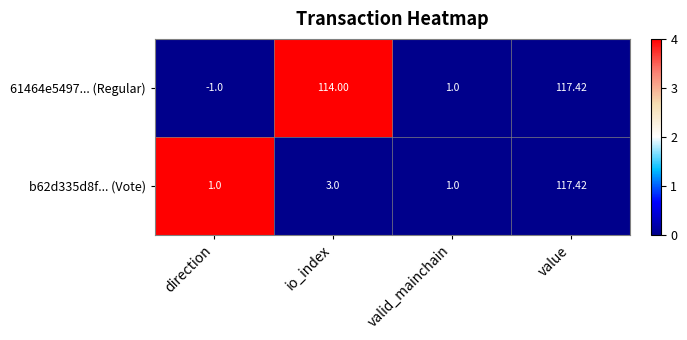

Rank the categories by 61464e5497... (Regular) value from highest to lowest.

value, io_index, valid_mainchain, direction